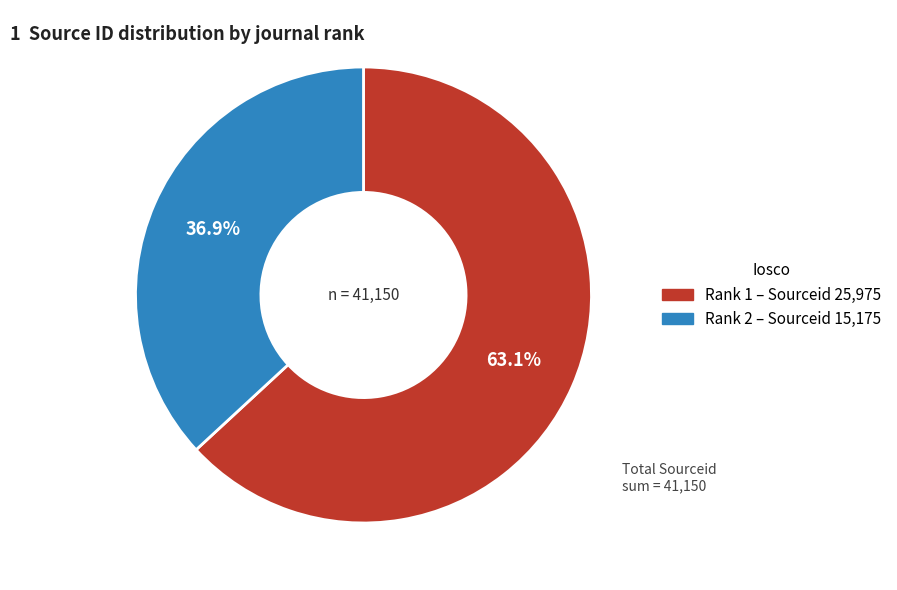

Is there any slice that represents more than half of the pie?

Yes